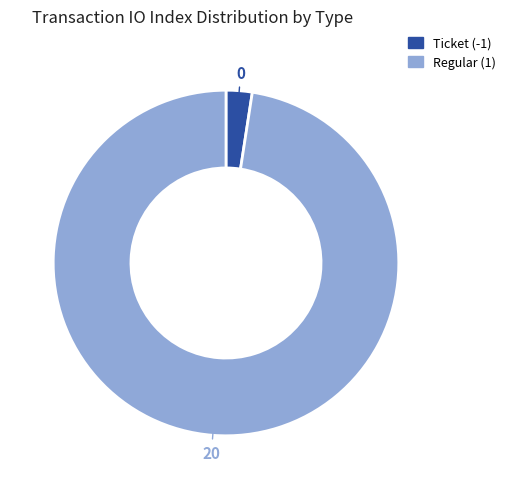

Which category has the biggest portion of the pie?

Regular (1)